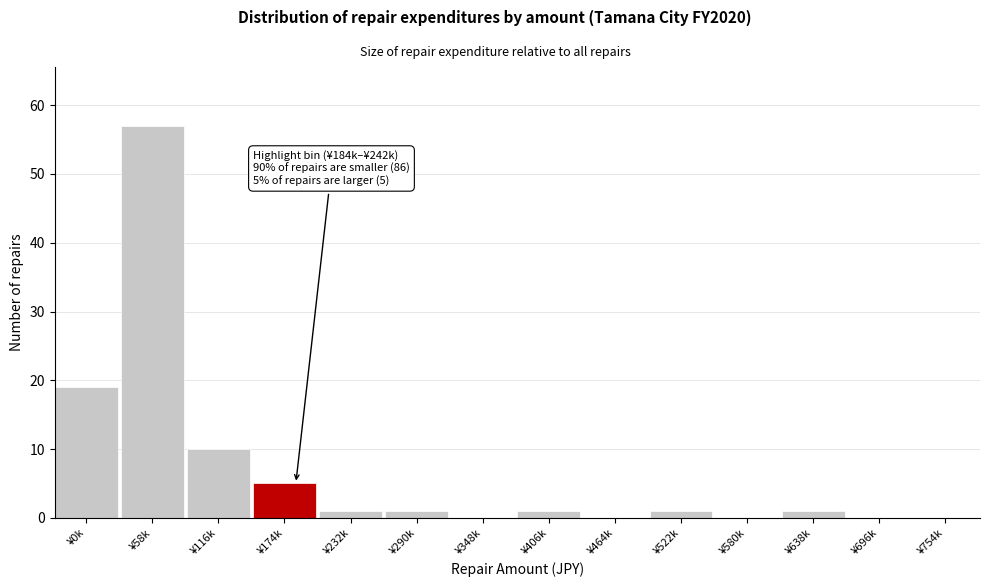

Reading left to right, list all the values displayed in this chart.

¥0k=19	¥58k=57	¥116k=10	¥174k=5	¥232k=1	¥290k=1	¥348k=0	¥406k=1	¥464k=0	¥522k=1	¥580k=0	¥638k=1	¥696k=0	¥754k=0